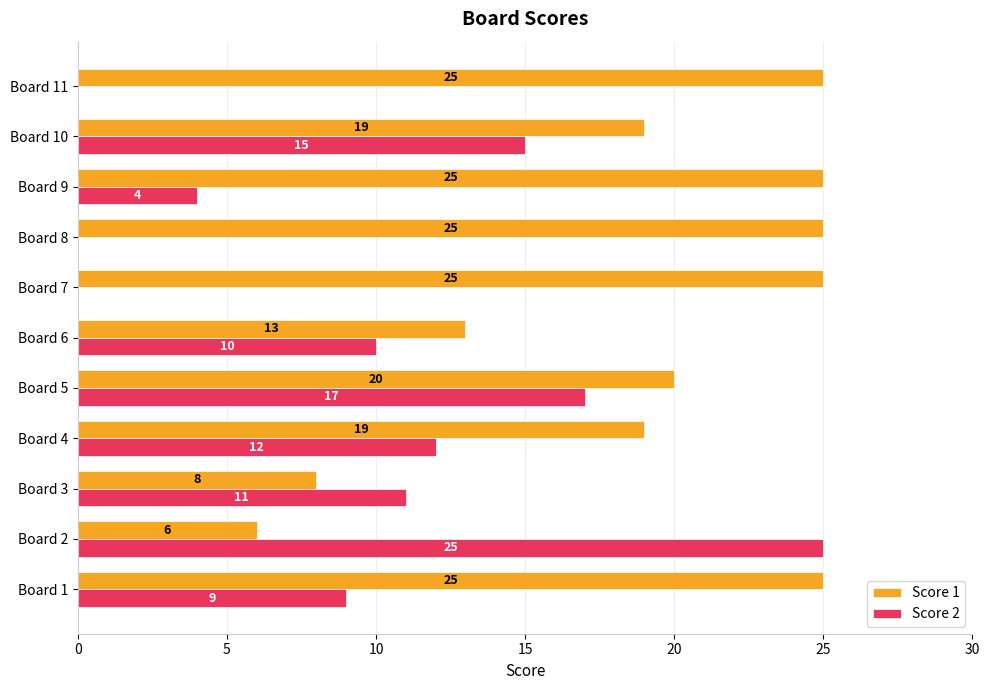

True or false: Score 2 has a value of 6 at Board 6.

False